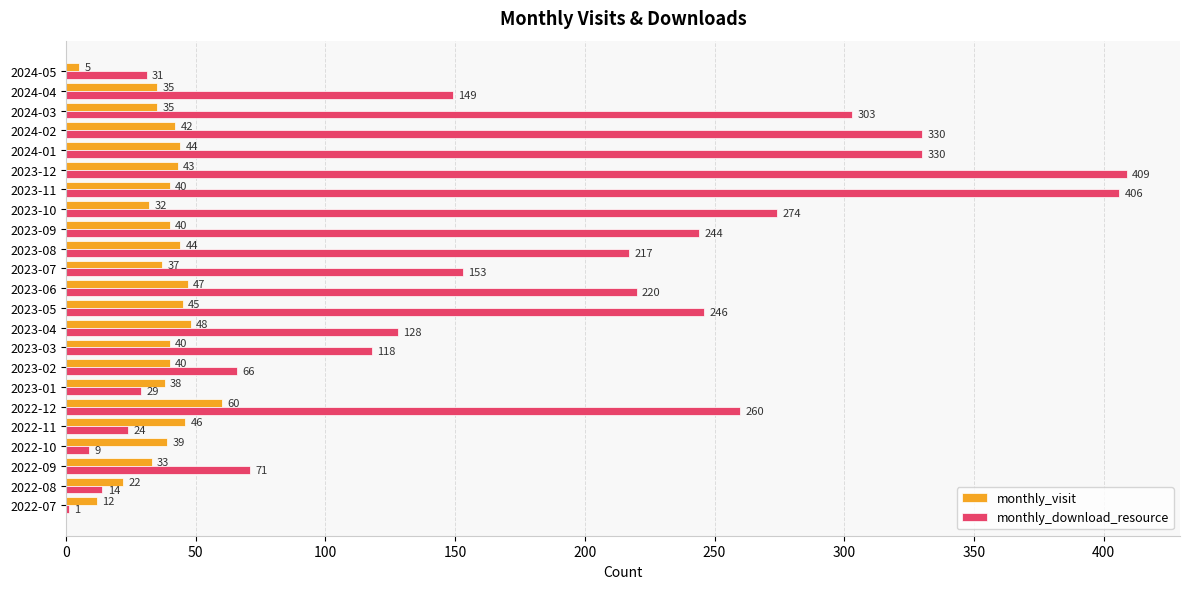

Between 2023-04 and 2023-07, which series saw the biggest shift?

monthly_download_resource